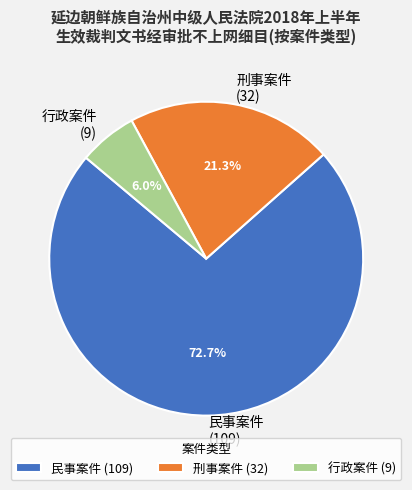

Combined, what portion of the pie is 民事案件 and 行政案件?

78.7%